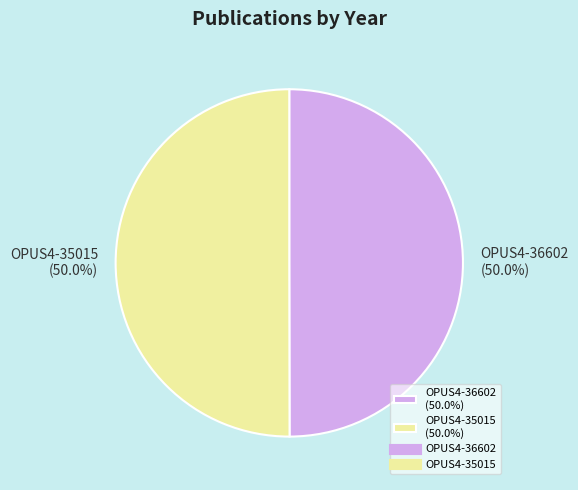

Approximately how many times larger is the value at OPUS4-36602 (50.0%) compared to OPUS4-35015 (50.0%)?

1.0